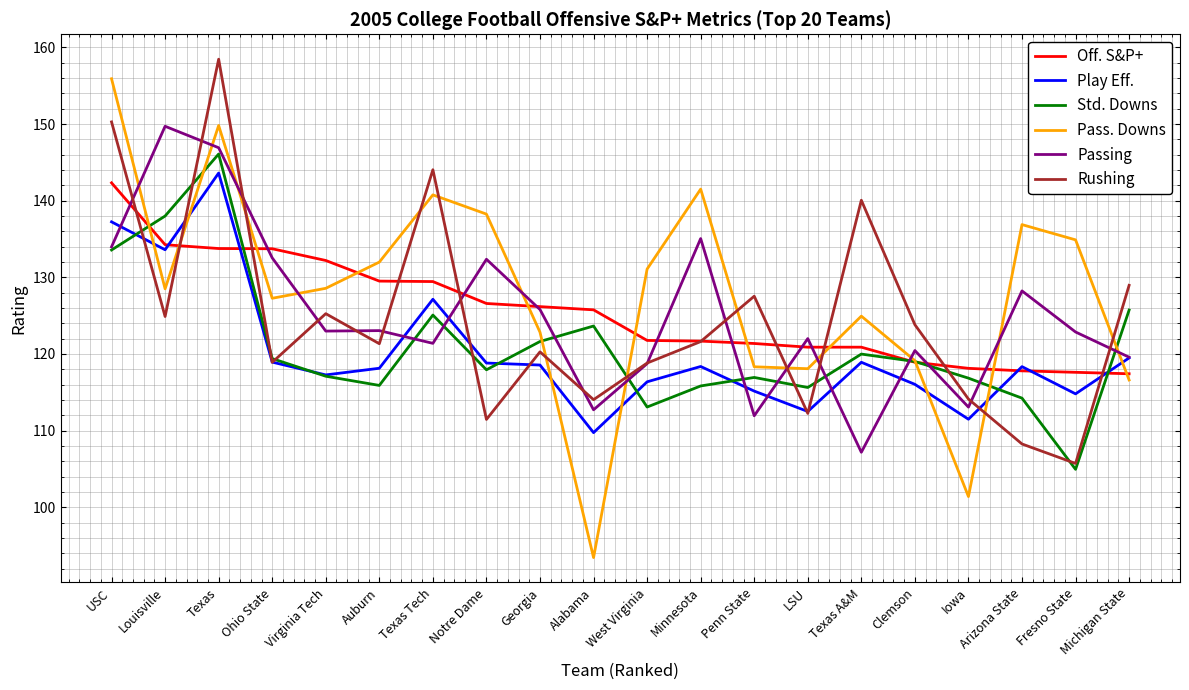

The Rushing series shows 60.4 at Penn State. True or false?

False